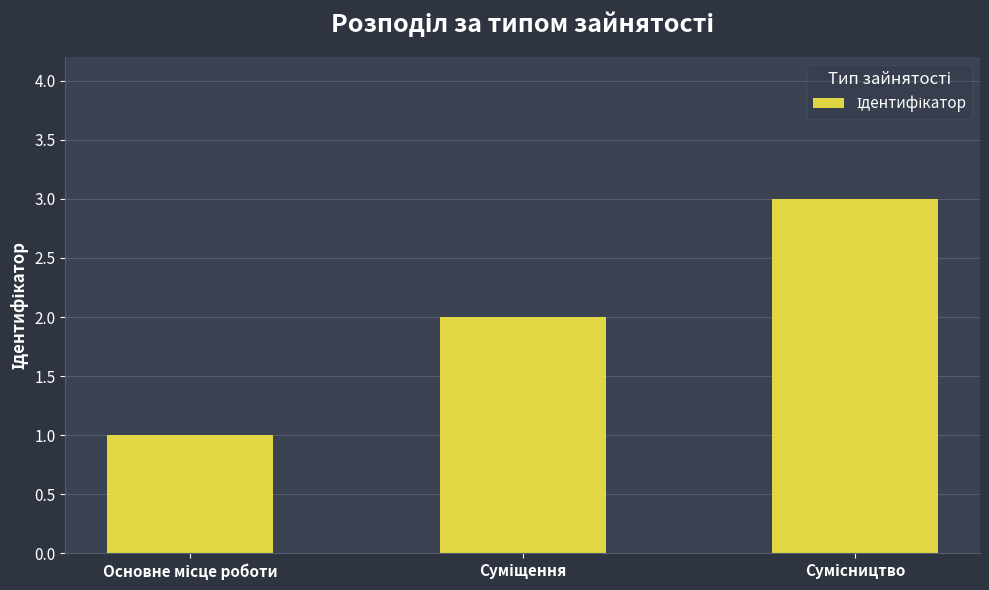

How many bars are there in total?

3